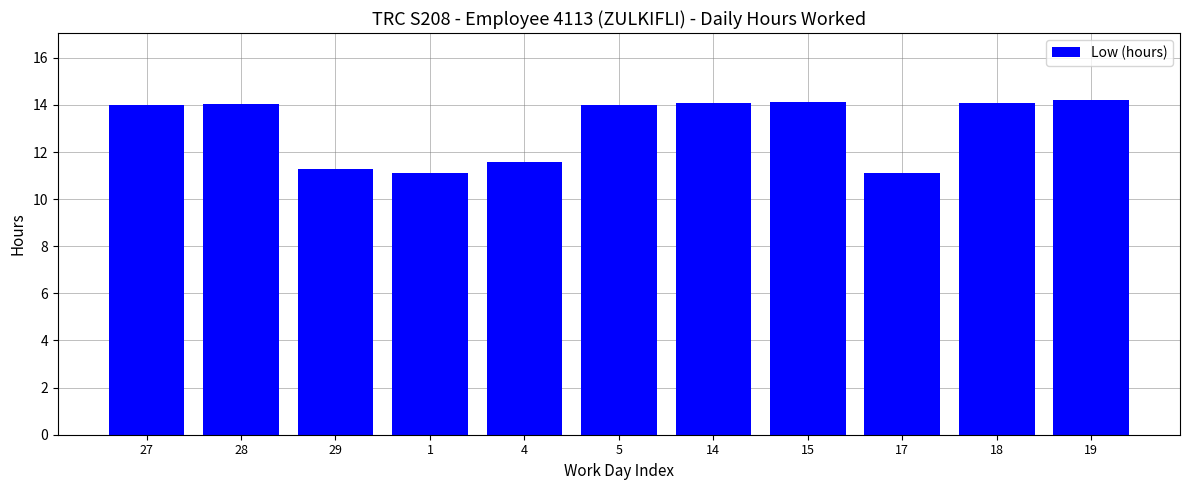

The value at 17 is 14.8. True or false?

False